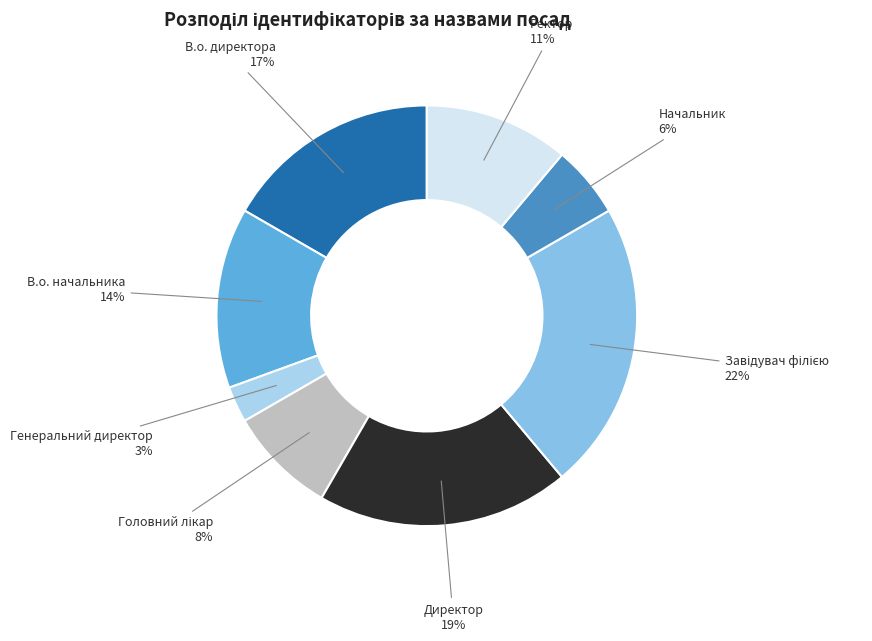

How many segments does this pie chart have?

8